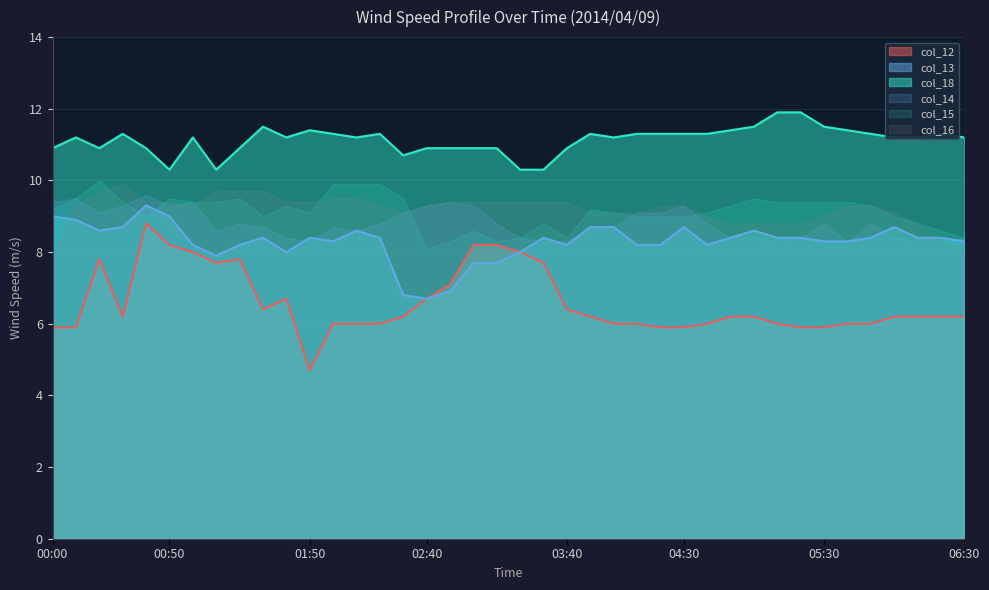

What are all the series names shown in the legend?

col_12, col_13, col_18, col_14, col_15, col_16